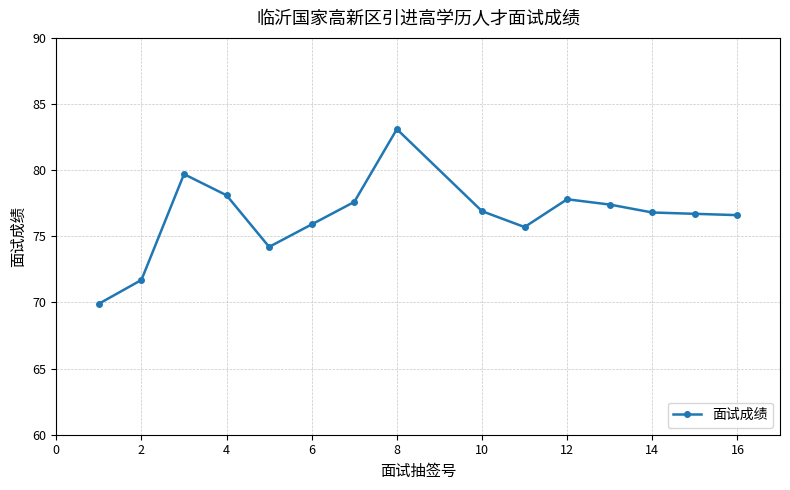

True or false: there are more than 2 points higher than both neighbors.

True